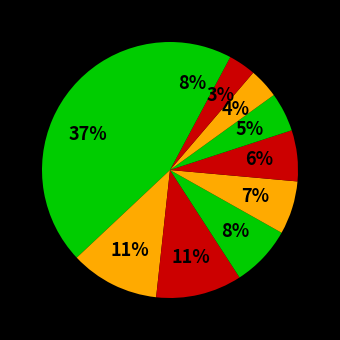

To the nearest percent, what is the difference between the largest and smallest slice percentages?

34%